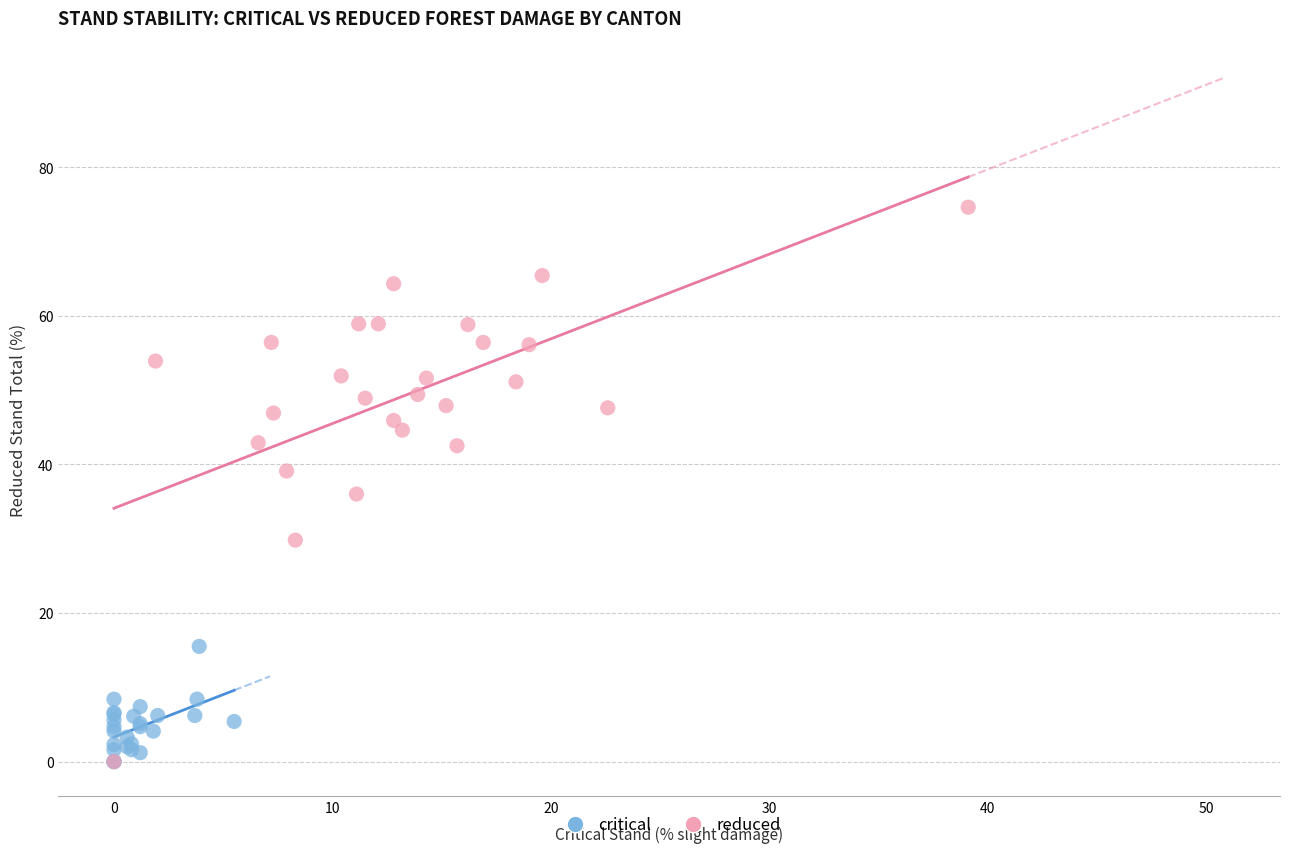

Which series has the widest spread of Y values?

reduced